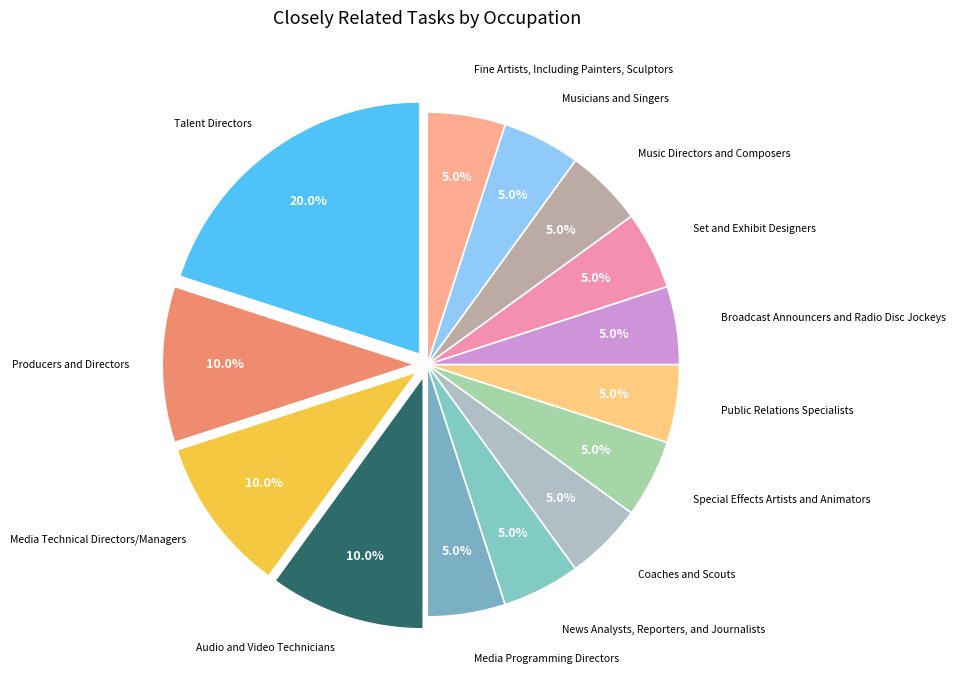

How many slices are in this pie chart?

14